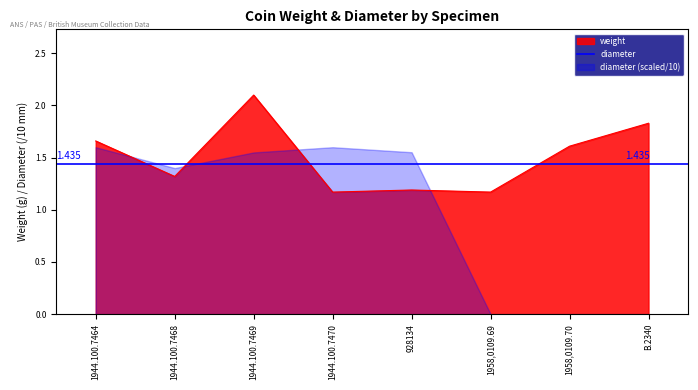

What position from the right is 1944.100.7470?

5